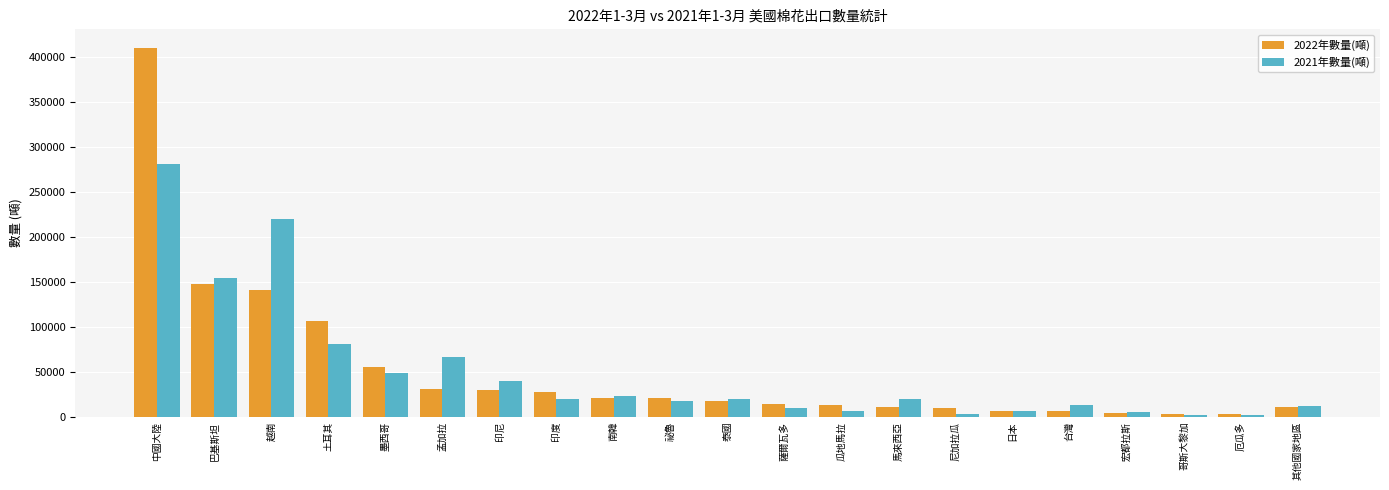

Which category has the highest value in the 2022年數量(噸) series?

中國大陸